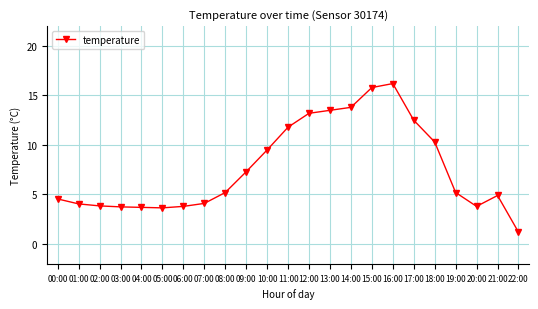

What position from the left is 22:00?

23